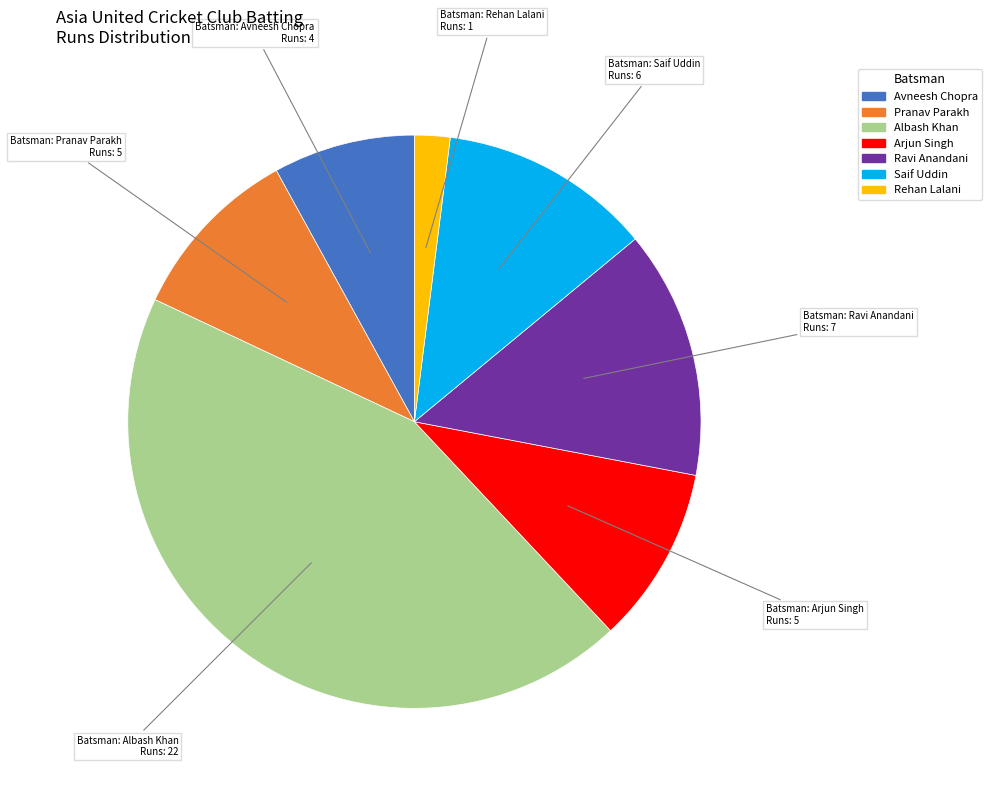

Does any single category account for the majority?

No